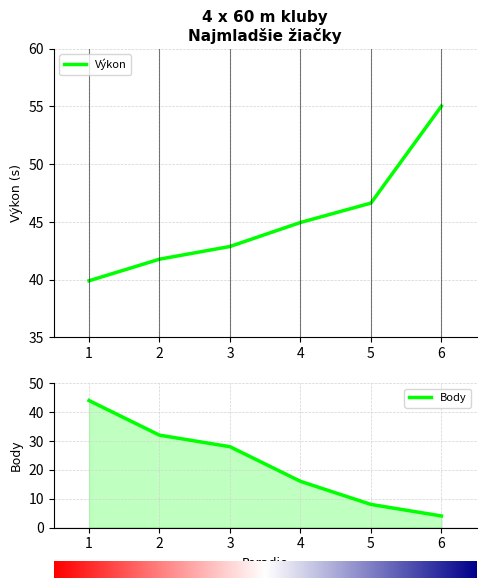

Reading left to right, what are all the values shown in this chart?

Výkon: 39.9	41.8	42.9	45.0	46.6	55.0
Body: 44.0	32.0	28.0	16.0	8.0	4.0